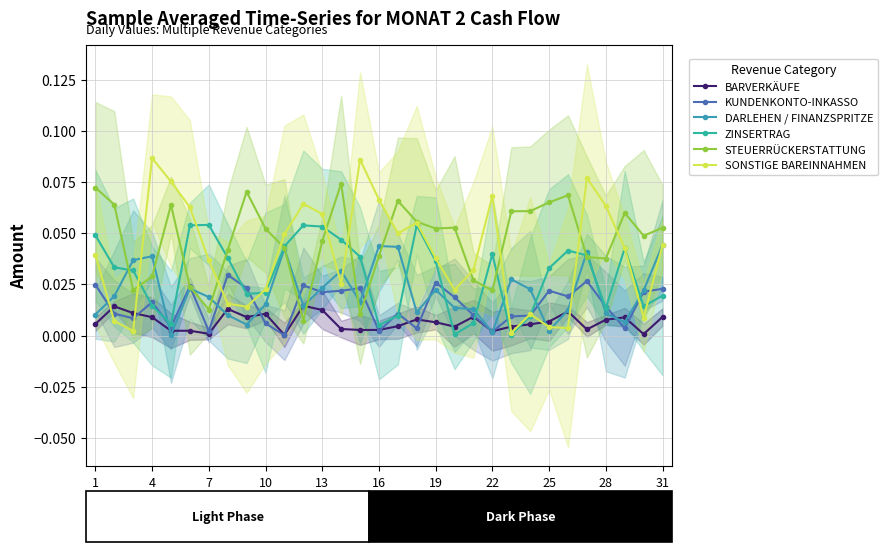

Reading left to right, transcribe all the data shown in this chart.

BARVERKÄUFE: 0.0	0.0	0.0	0.0	0.0	0.0	0.0	0.0	0.0	0.0	0.0	0.0	0.0	0.0	0.0	0.0	0.0	0.0	0.0	0.0	0.0	0.0	0.0	0.0	0.0	0.0	0.0	0.0	0.0	0.0	0.0
KUNDENKONTO-INKASSO: 0.0	0.0	0.0	0.0	0.0	0.0	0.0	0.0	0.0	0.0	0.0	0.0	0.0	0.0	0.0	0.0	0.0	0.0	0.0	0.0	0.0	0.0	0.0	0.0	0.0	0.0	0.0	0.0	0.0	0.0	0.0
DARLEHEN / FINANZSPRITZE: 0.0	0.0	0.0	0.0	0.0	0.0	0.0	0.0	0.0	0.0	0.0	0.0	0.0	0.0	0.0	0.0	0.0	0.0	0.0	0.0	0.0	0.0	0.0	0.0	0.0	0.0	0.0	0.0	0.0	0.0	0.0
ZINSERTRAG: 0.0	0.0	0.0	0.0	0.0	0.1	0.1	0.0	0.0	0.0	0.0	0.1	0.1	0.0	0.0	0.0	0.0	0.1	0.0	0.0	0.0	0.0	0.0	0.0	0.0	0.0	0.0	0.0	0.0	0.0	0.0
STEUERRÜCKERSTATTUNG: 0.1	0.1	0.0	0.0	0.1	0.0	0.0	0.0	0.1	0.1	0.0	0.0	0.0	0.1	0.0	0.0	0.1	0.1	0.1	0.1	0.0	0.0	0.1	0.1	0.1	0.1	0.0	0.0	0.1	0.0	0.1
SONSTIGE BAREINNAHMEN: 0.0	0.0	0.0	0.1	0.1	0.1	0.0	0.0	0.0	0.0	0.0	0.1	0.1	0.0	0.1	0.1	0.0	0.1	0.0	0.0	0.0	0.1	0.0	0.0	0.0	0.0	0.1	0.1	0.0	0.0	0.0